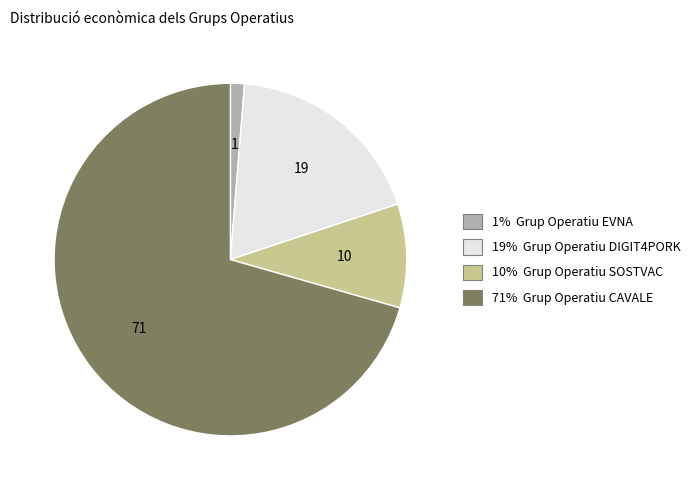

Does any single category account for the majority?

Yes